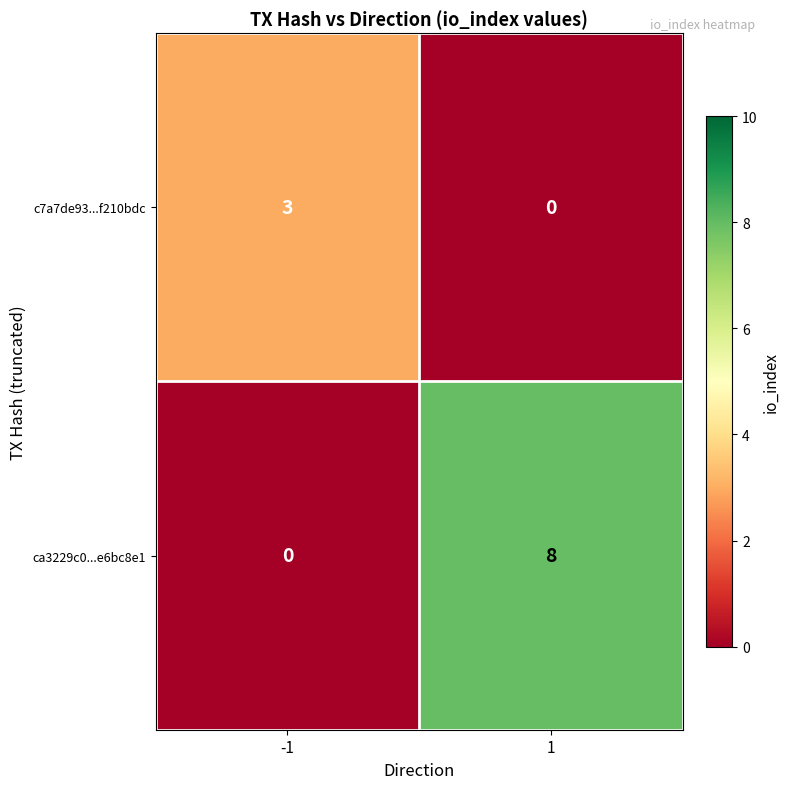

What is the greatest value displayed?

8